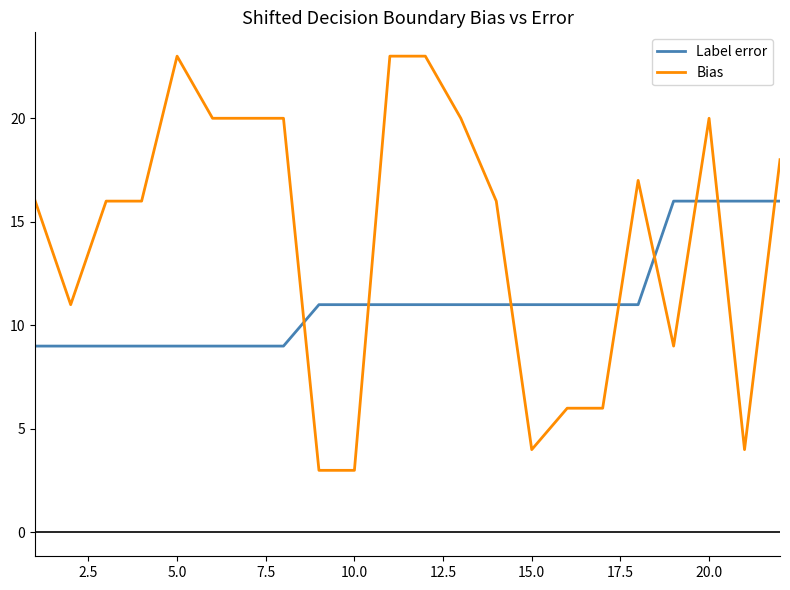

What is the maximum value for Bias?

23